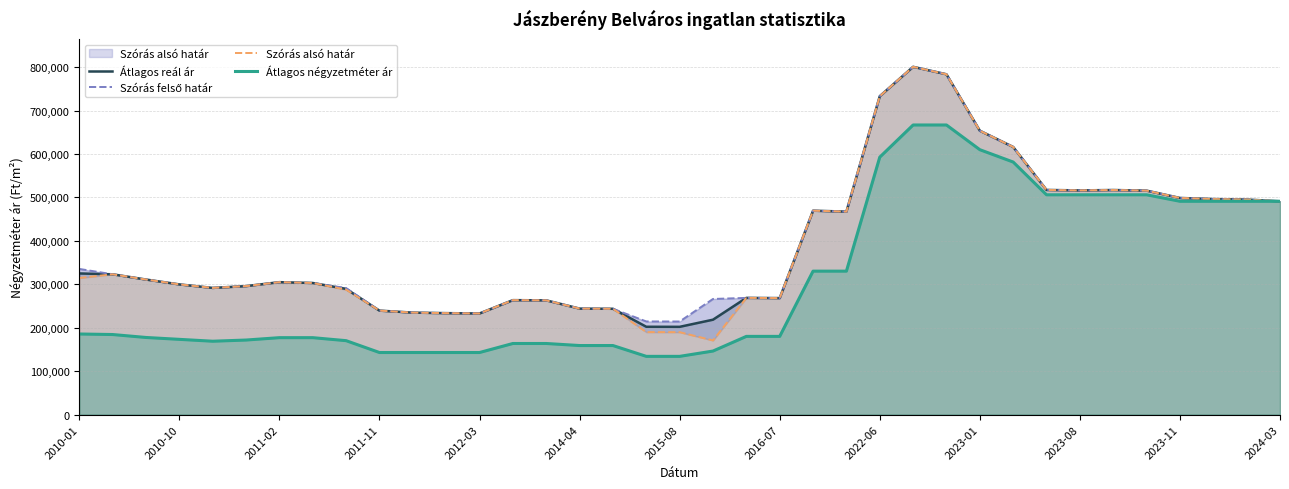

What is the sum of all Átlagos négyzetméter ár values?

11341509